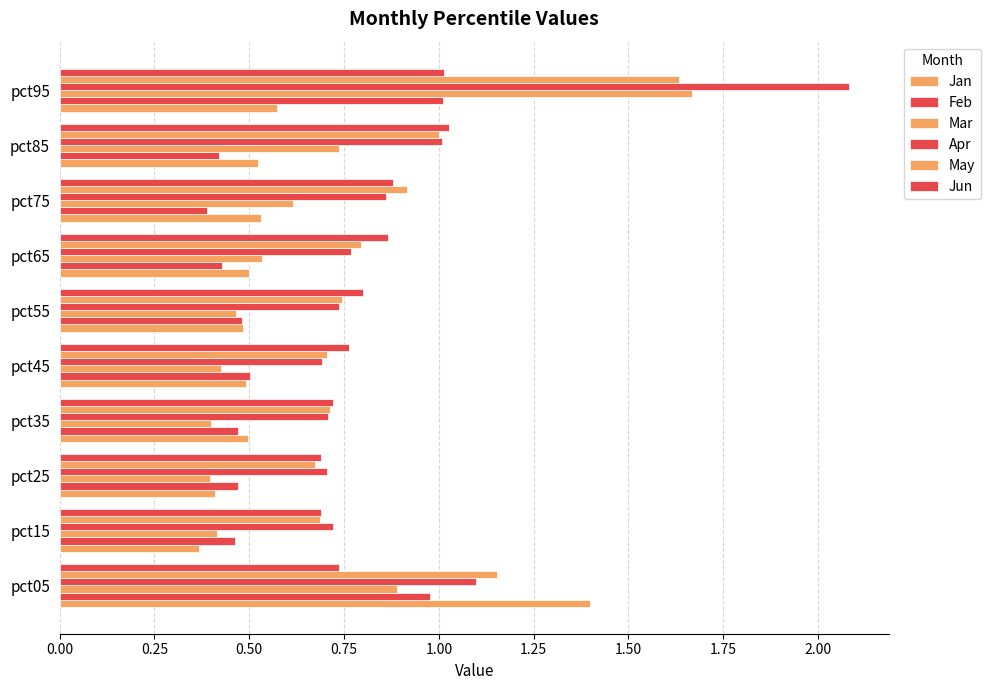

How many series are shown in this chart?

6